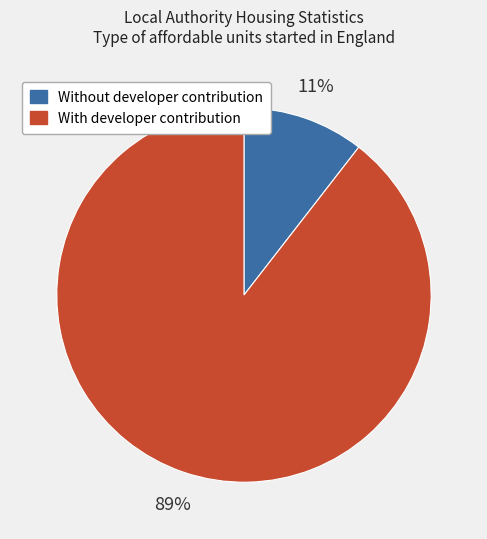

Is it true that Without developer contribution is 11% of the pie?

True